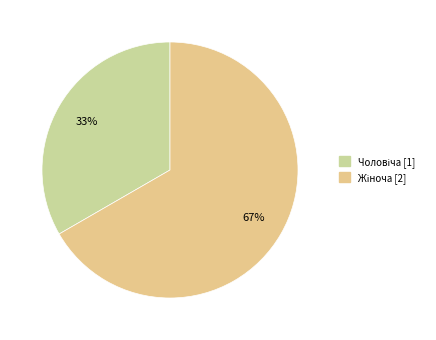

Approximately how many times larger is the value at Чоловіча compared to Жіноча?

0.5